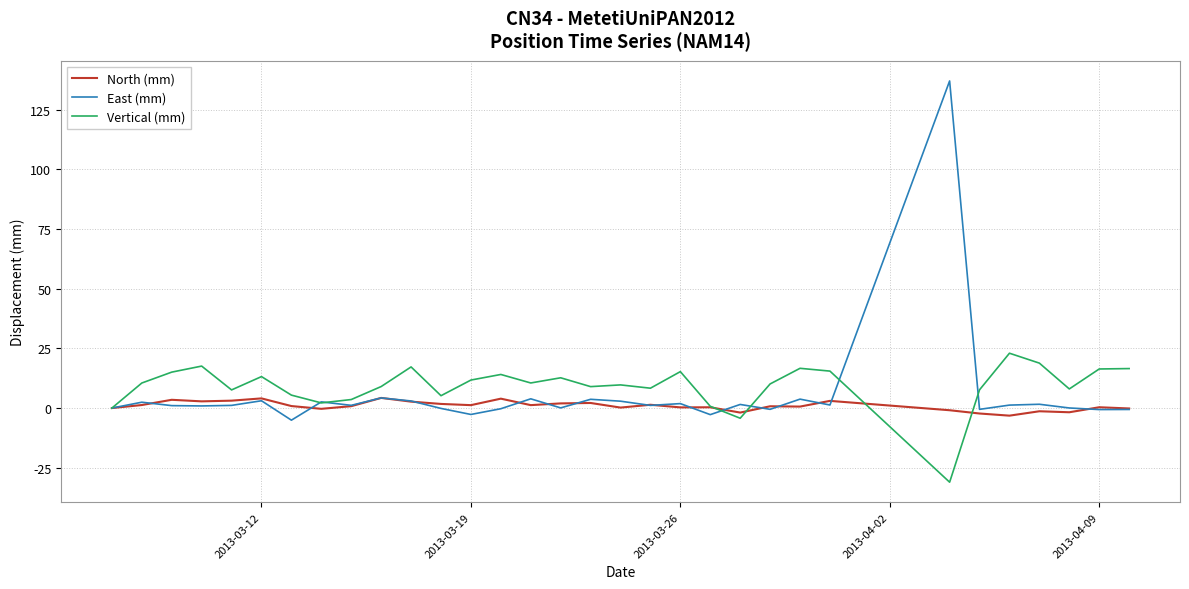

Rank the series by their maximum value, from lowest to highest.

North (mm), Vertical (mm), East (mm)